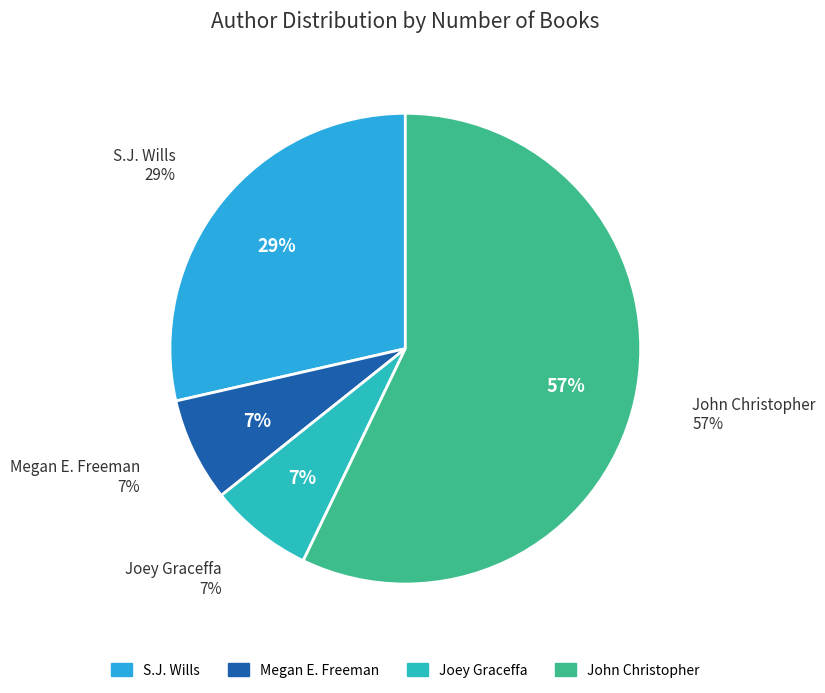

The S.J. Wills slice represents 34% of the pie. True or false?

False